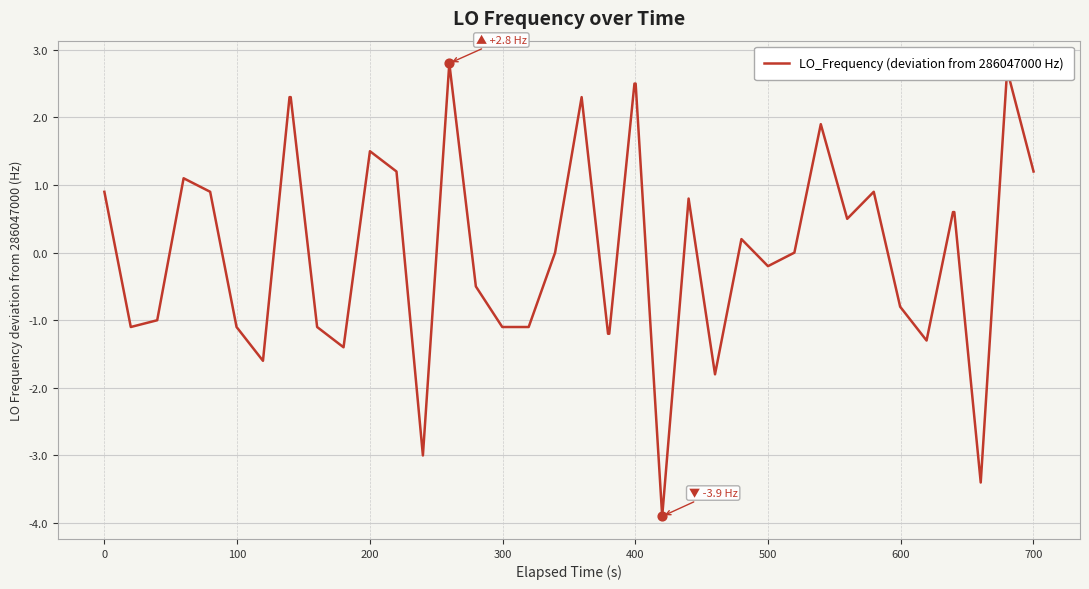

What is the difference between the maximum and minimum values?

6.7